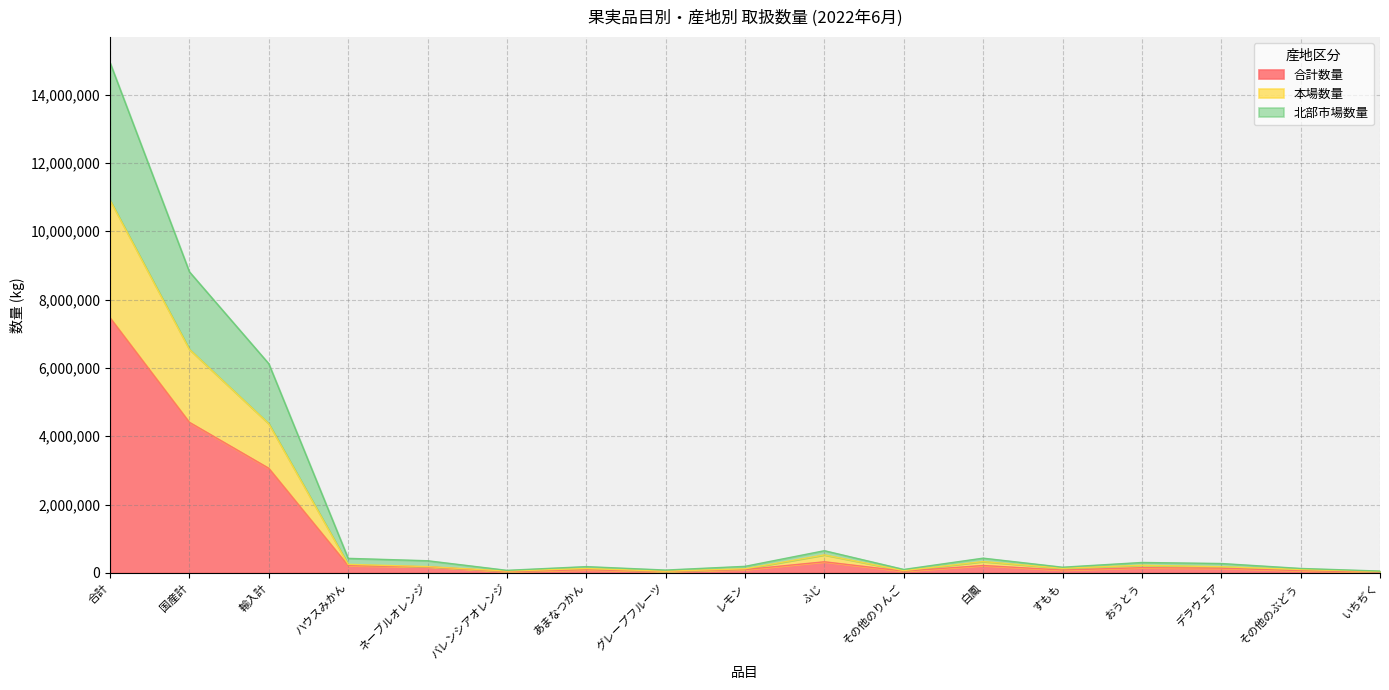

Is the value of 合計数量 at 国産計 greater than the value of 北部市場数量 at デラウェア?

Yes